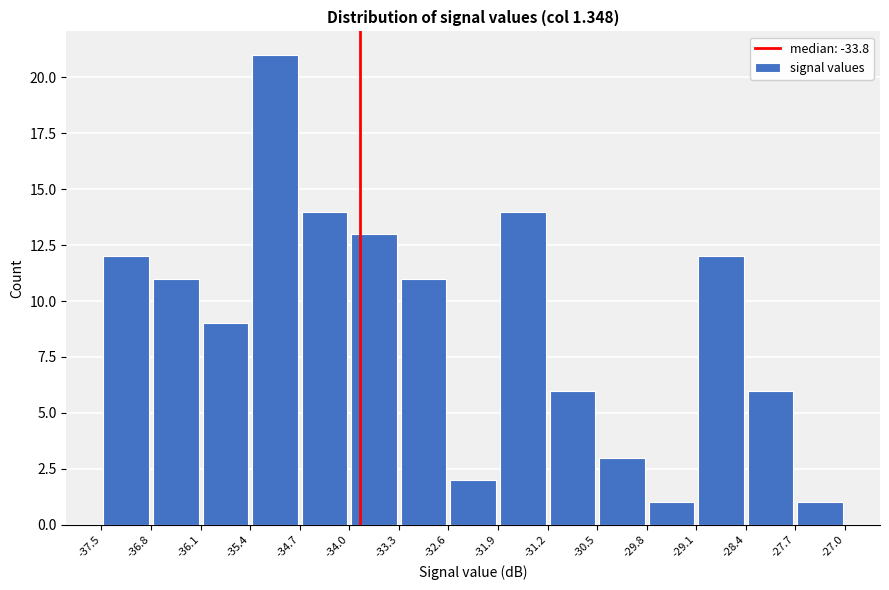

Over which range of the x-axis is the bar tallest?

-35.4 to -34.7